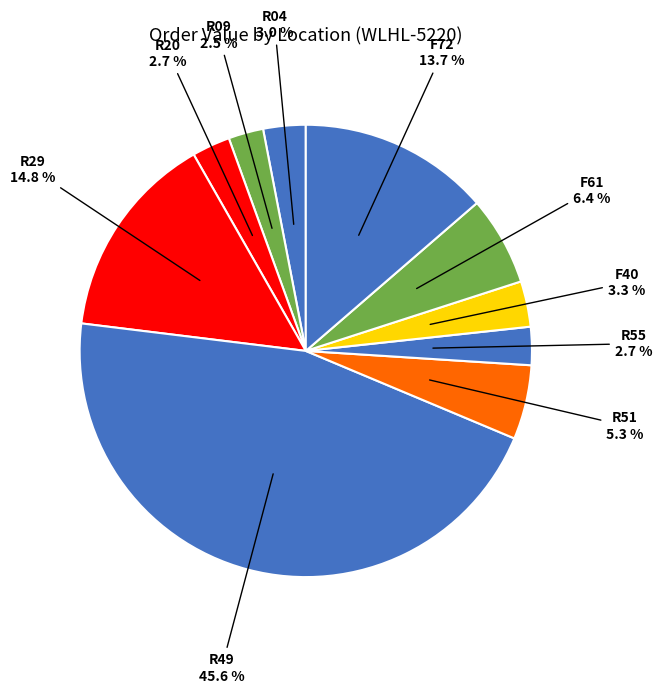

How many slices are in this pie chart?

10